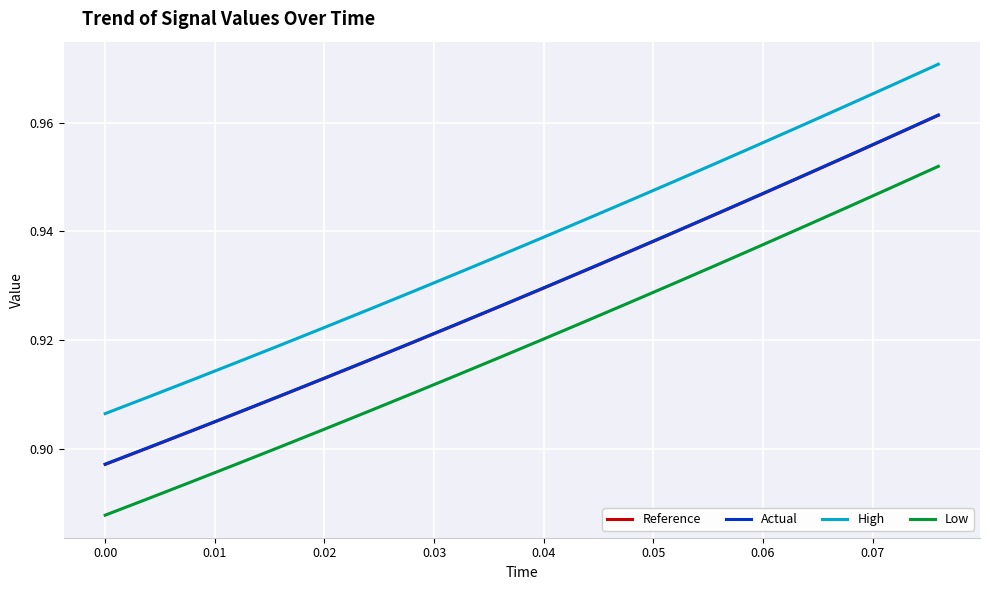

Which series has the largest total across all categories?

High